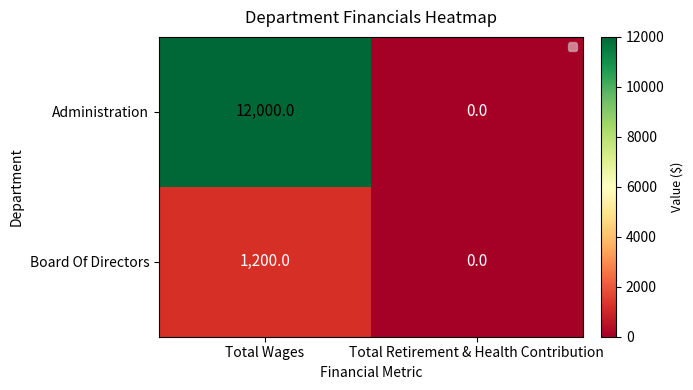

List the series in order of their peak value, highest first.

Administration, Board Of Directors